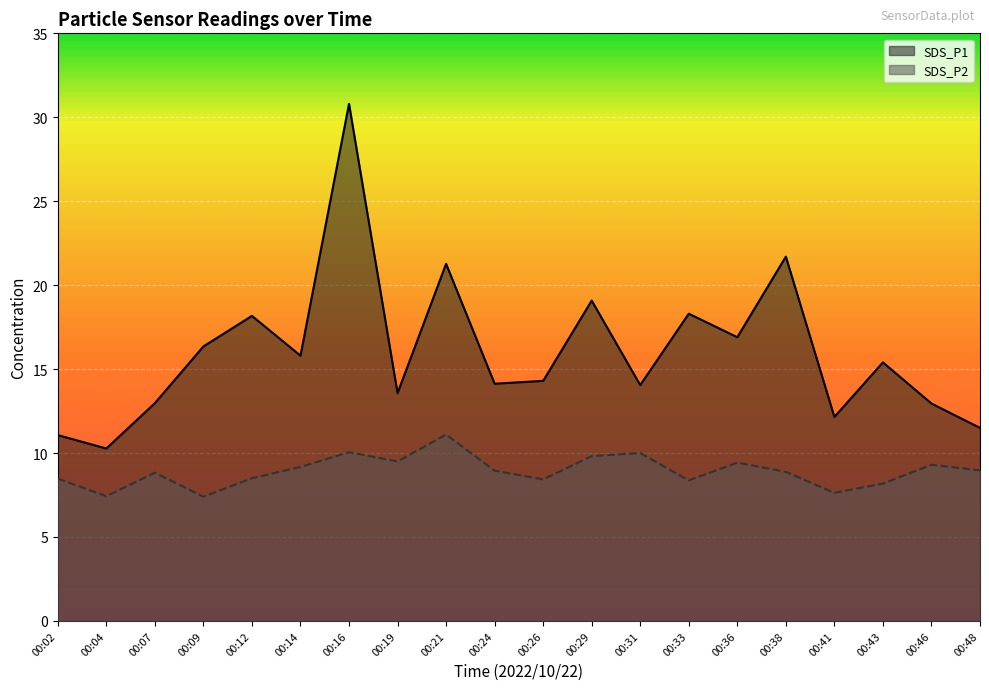

What is the value of the SDS_P2 point at the 16th from the left?

8.9